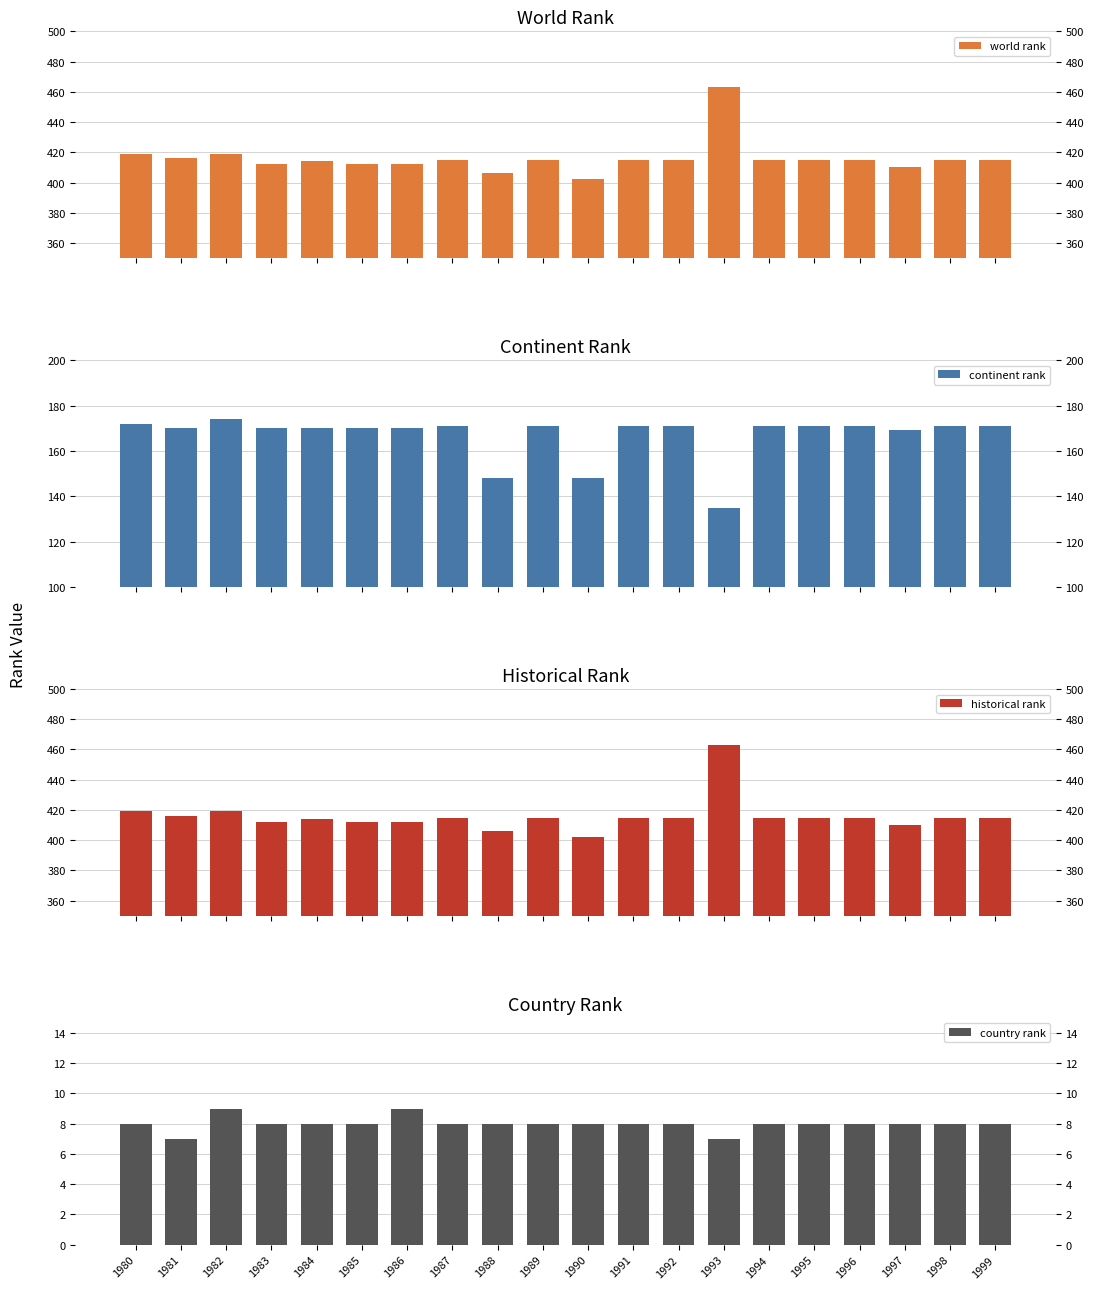

Between 1993 and 1999, which is larger?

1993